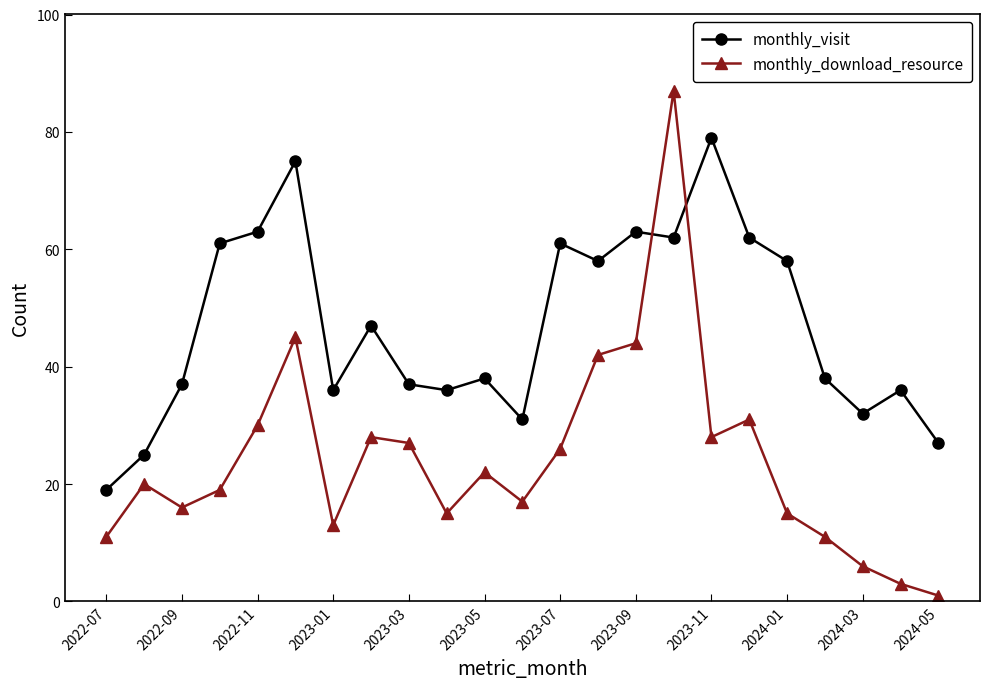

Rank the series by their maximum value, from highest to lowest.

monthly_download_resource, monthly_visit